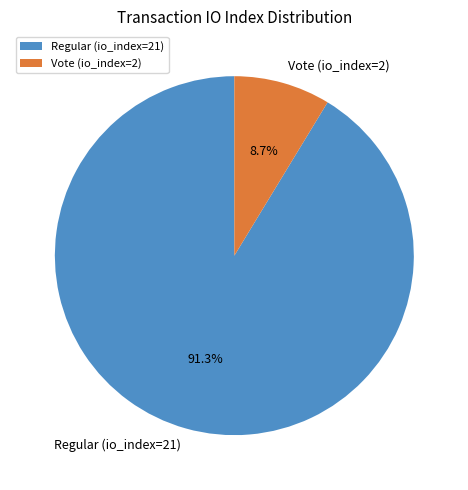

Does Vote (io_index=2) account for over 50% of the chart?

No